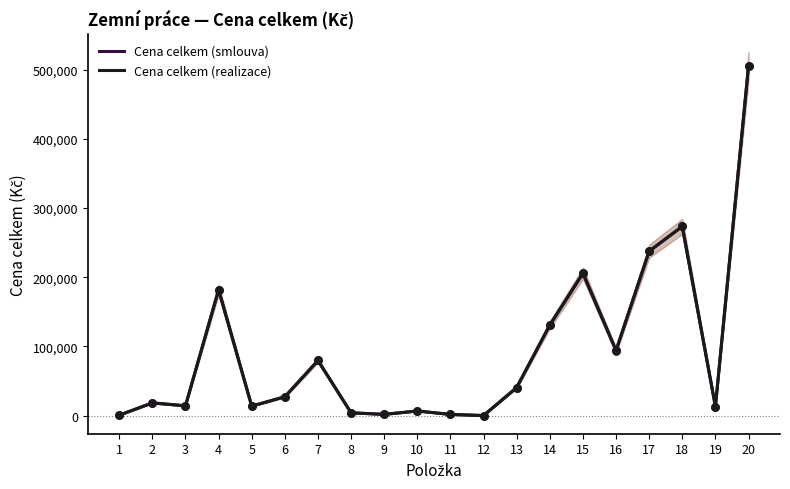

Which series has the largest Y range (max minus min)?

Cena celkem (smlouva)